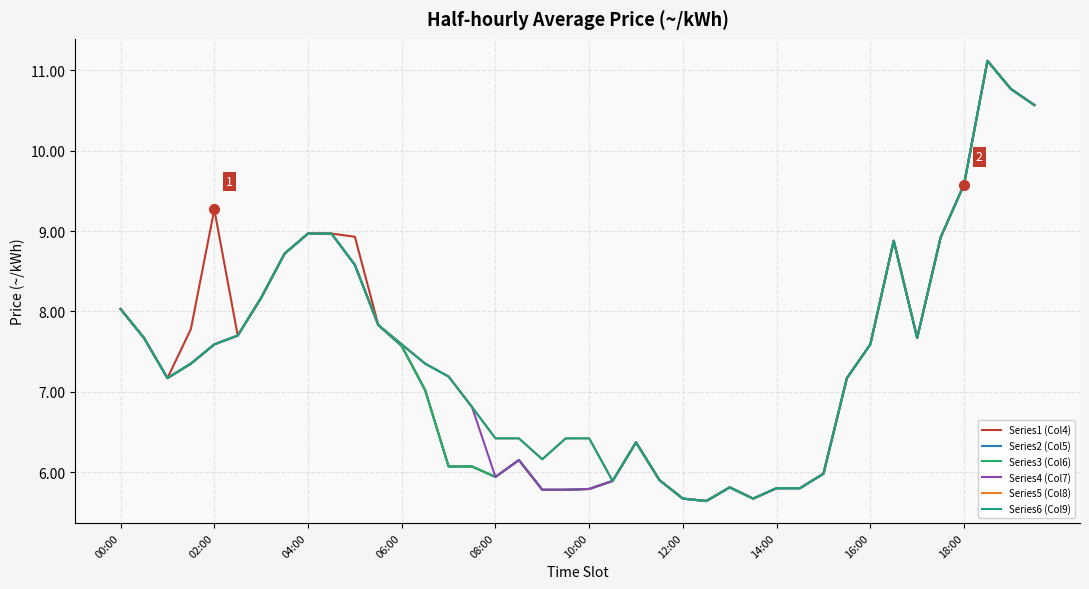

How many interior local peaks does the Series3 (Col6) series have?

5